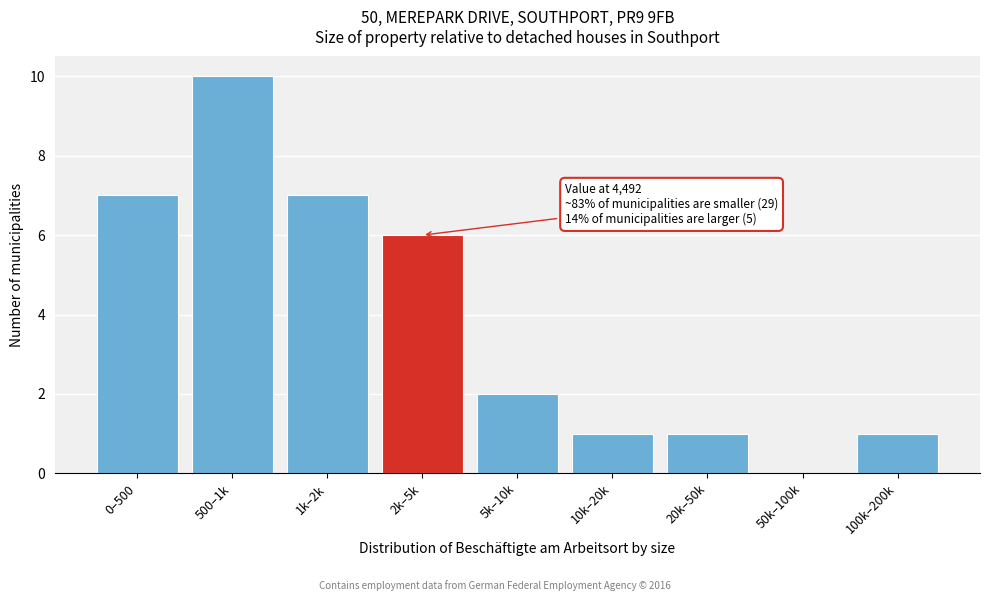

Reading left to right, extract all data points from this chart.

0–500=7	500–1k=10	1k–2k=7	2k–5k=6	5k–10k=2	10k–20k=1	20k–50k=1	50k–100k=0	100k–200k=1